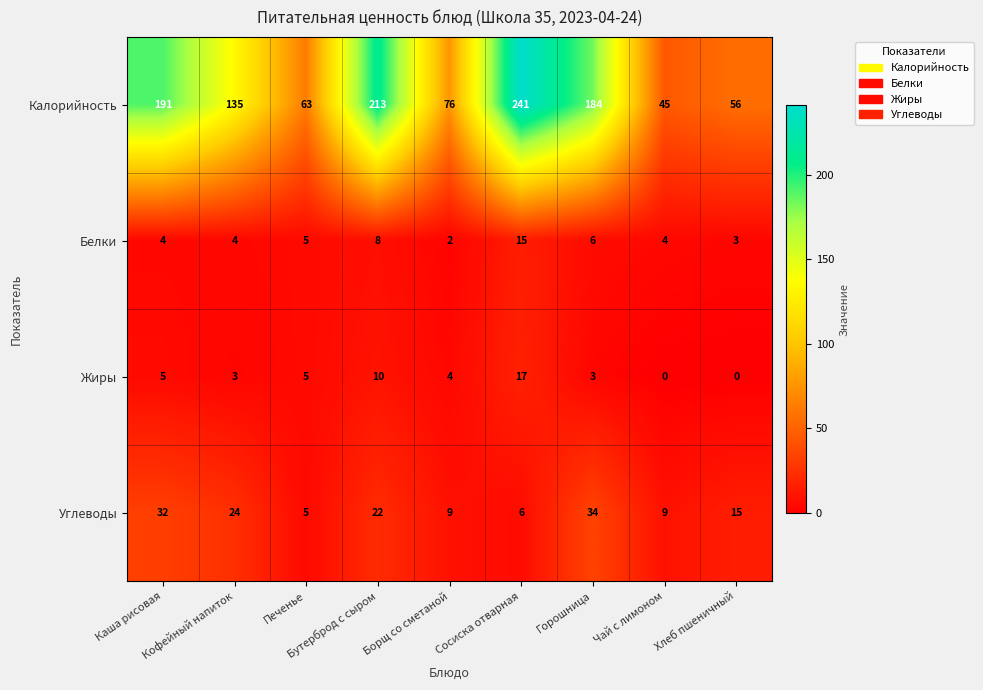

What is the difference between the second highest and second lowest values in the Белки series?

5